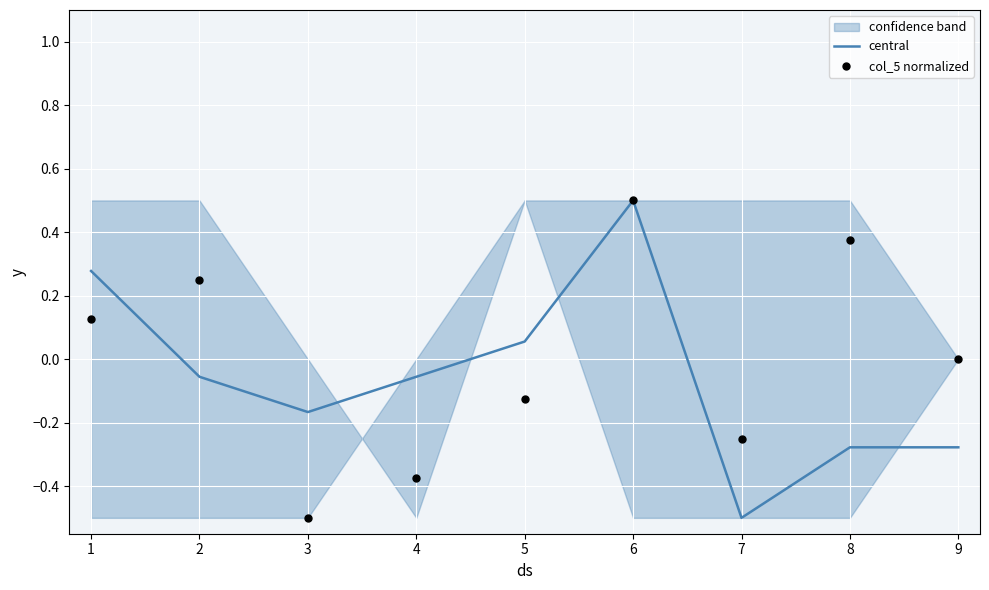

Which series has the largest total across all categories?

col_5 normalized